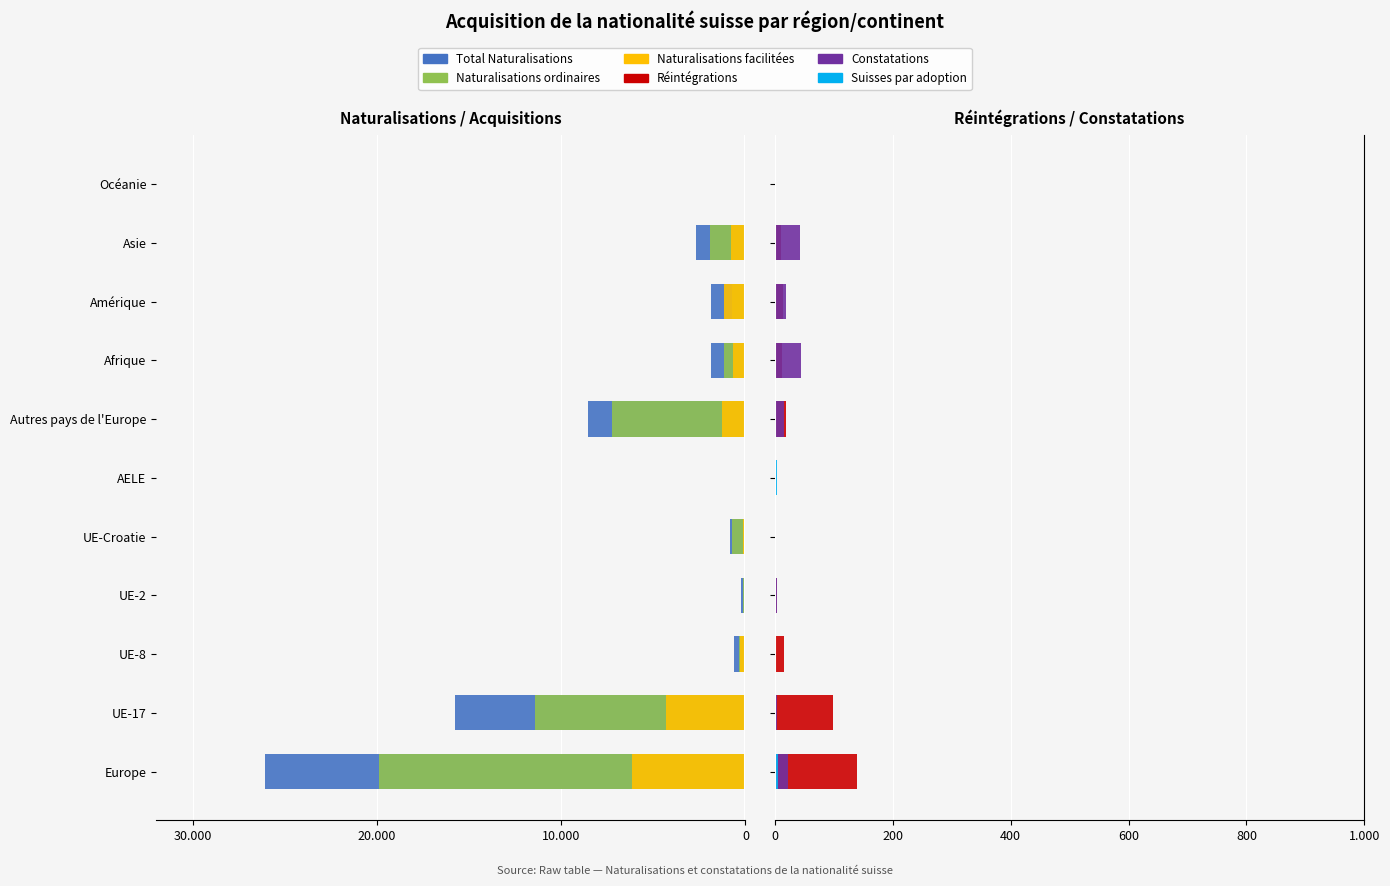

What are all the series names shown in the legend?

Total Naturalisations, Naturalisations ordinaires, Naturalisations facilitées, Réintégrations, Constatations, Suisses par adoption